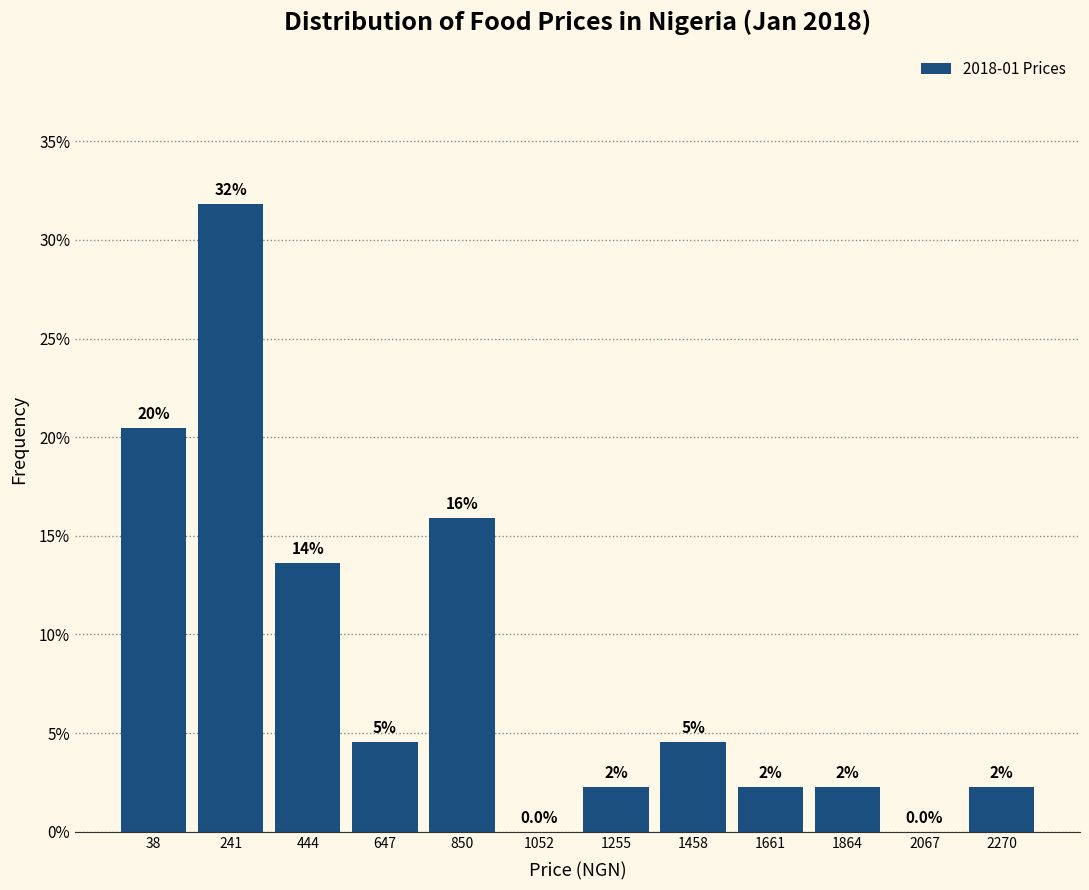

Are the bars horizontal?

No